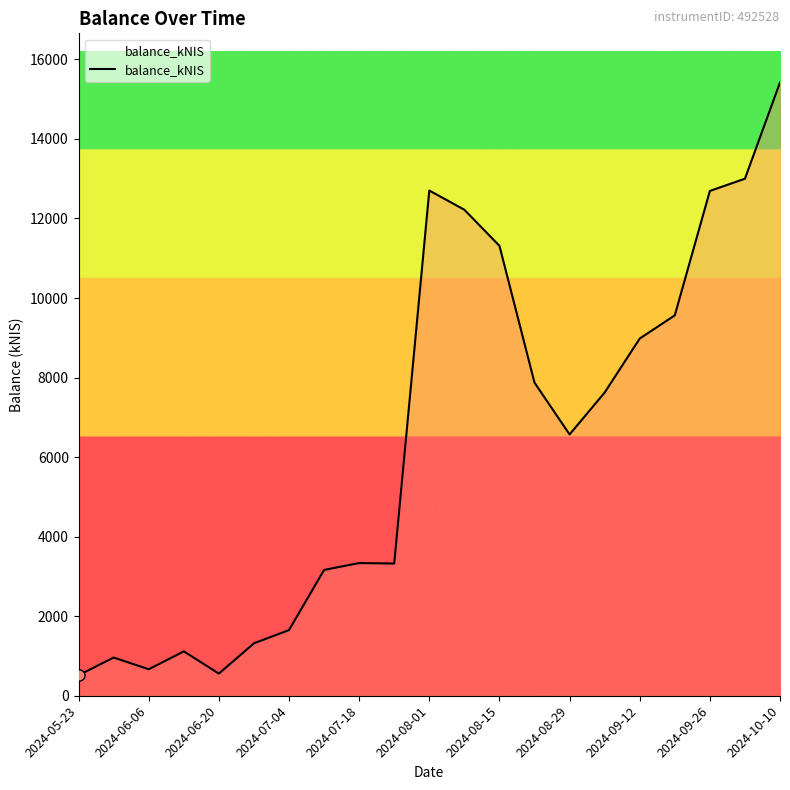

What is the greatest value displayed?

15421.0